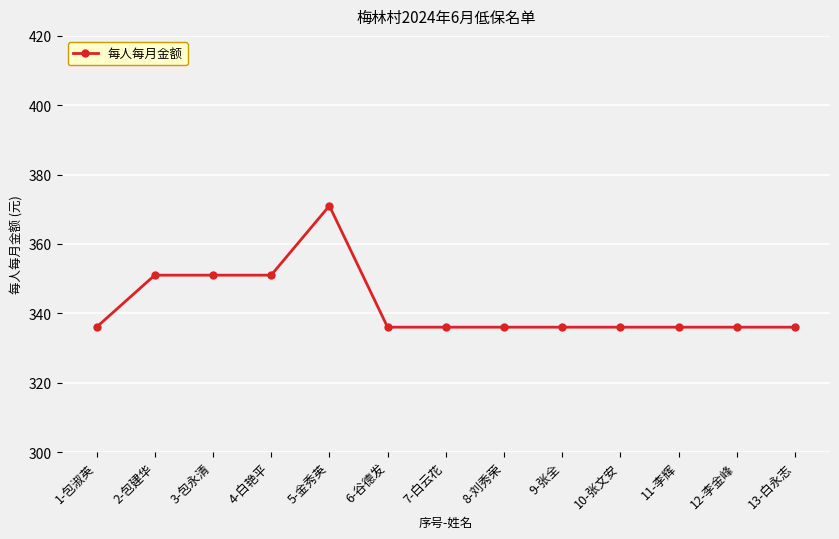

Reading left to right, list all the values displayed in this chart.

1-包淑英=336	2-包建华=351	3-包永清=351	4-白艳平=351	5-金秀英=371	6-谷德发=336	7-白云花=336	8-刘秀荣=336	9-张全=336	10-张文安=336	11-李辉=336	12-李金峰=336	13-白永志=336